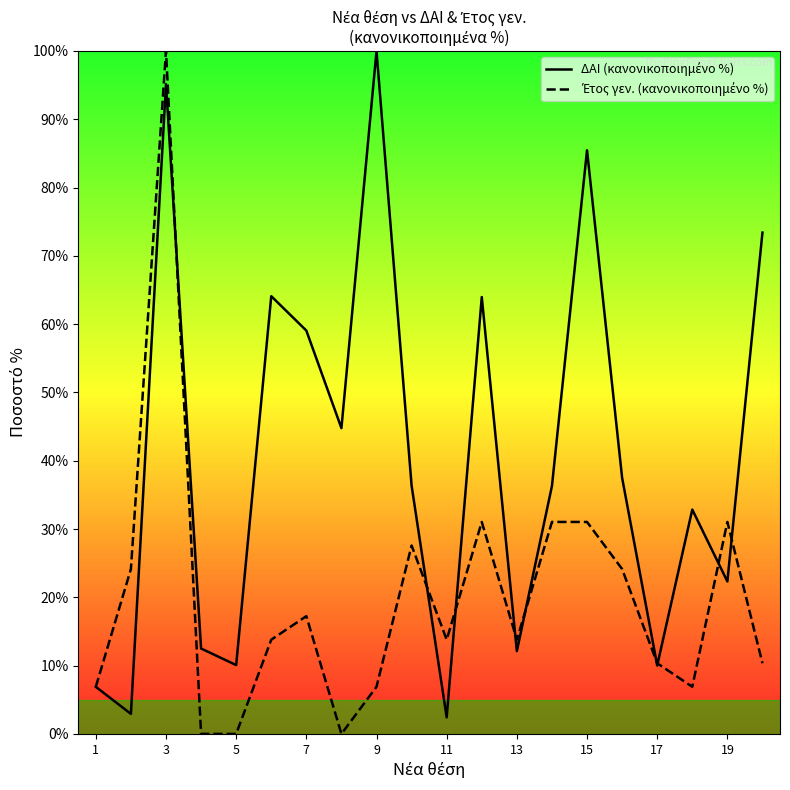

Which series has the widest spread of values?

Έτος γεν. (κανονικοποιημένο %)